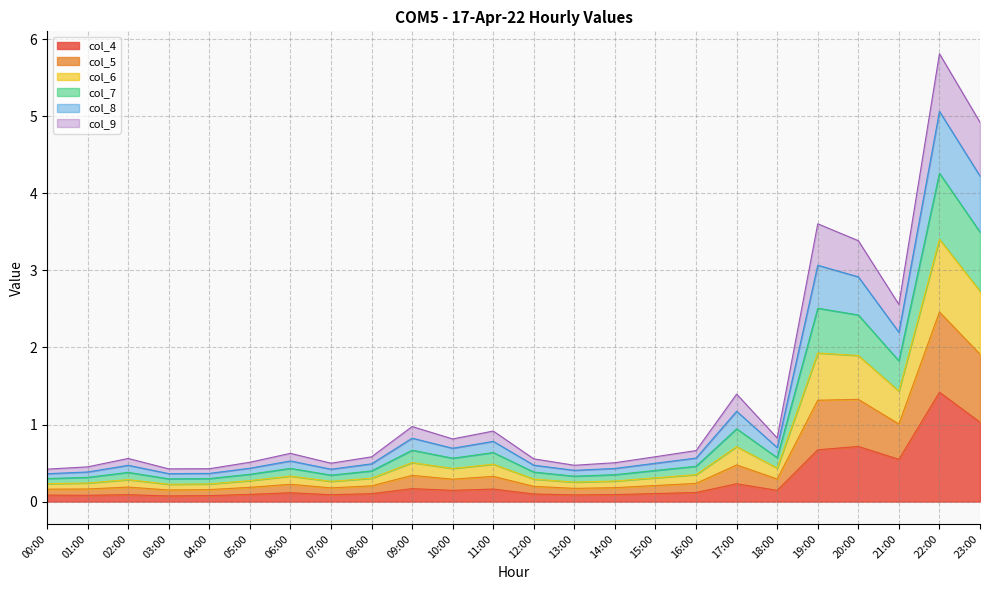

At which label does col_4 reach its peak?

22:00